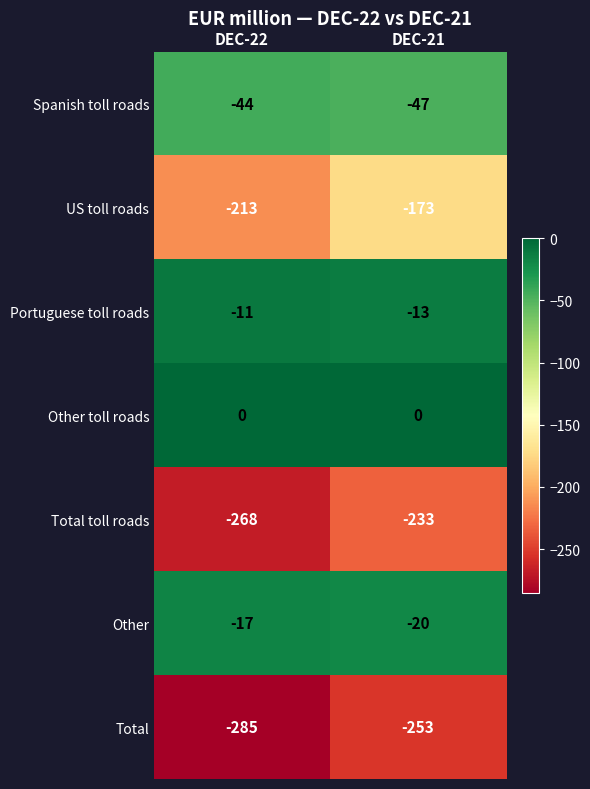

What is the average value of the Total toll roads series?

-250